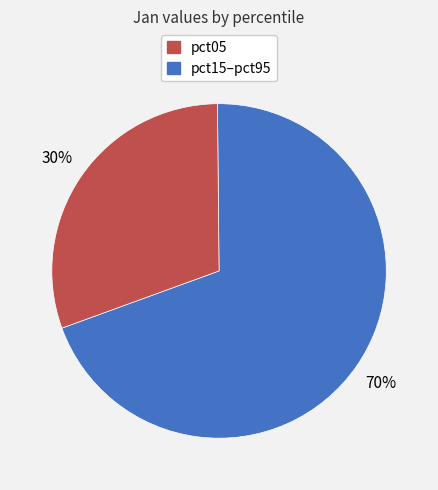

To the nearest percent, what is the average slice percentage?

50%